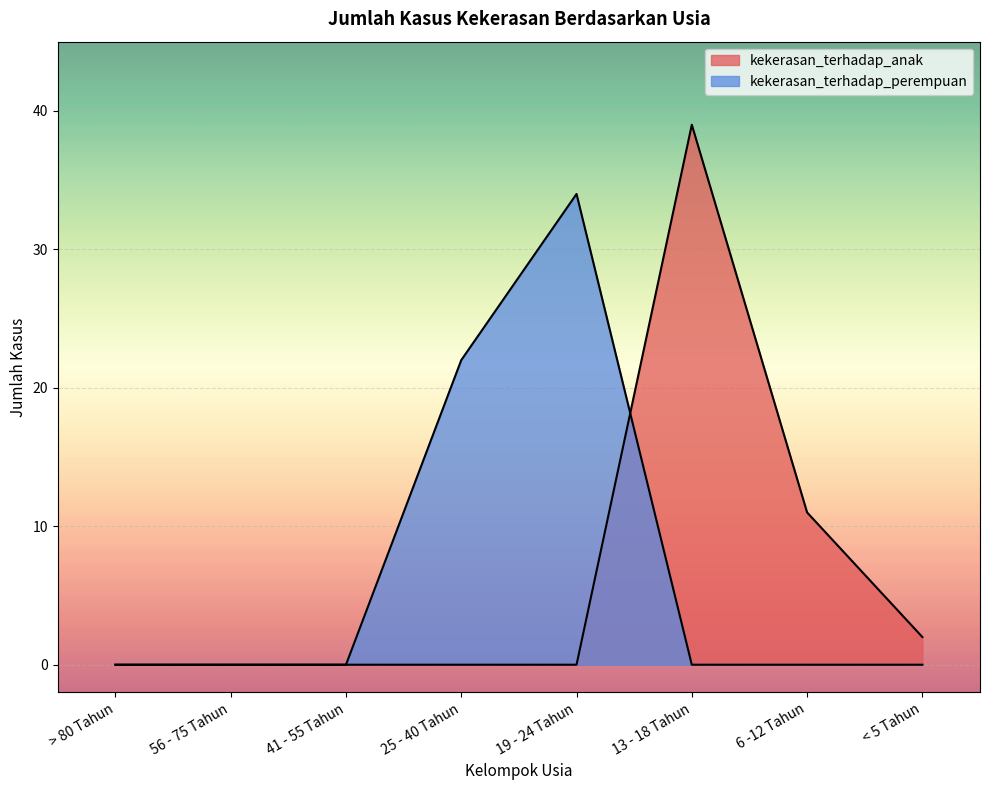

At 25 - 40 Tahun, list the series in order from smallest to largest.

kekerasan_terhadap_anak, kekerasan_terhadap_perempuan